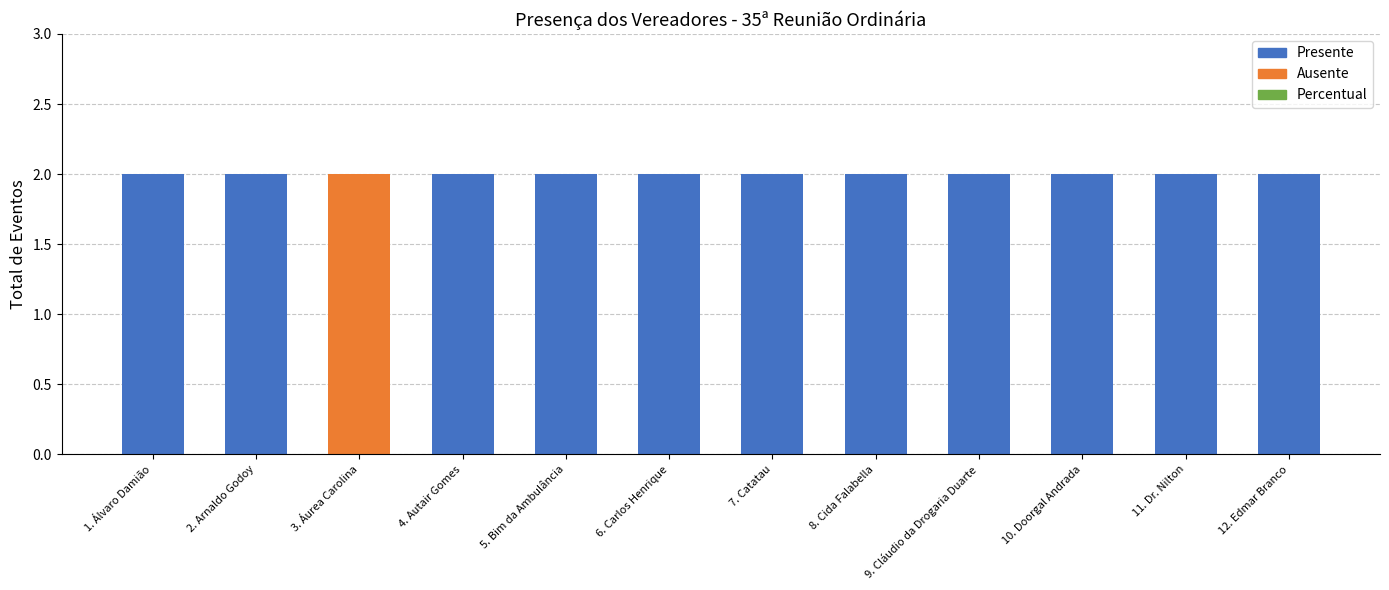

What is the sum of all Presente values?

22